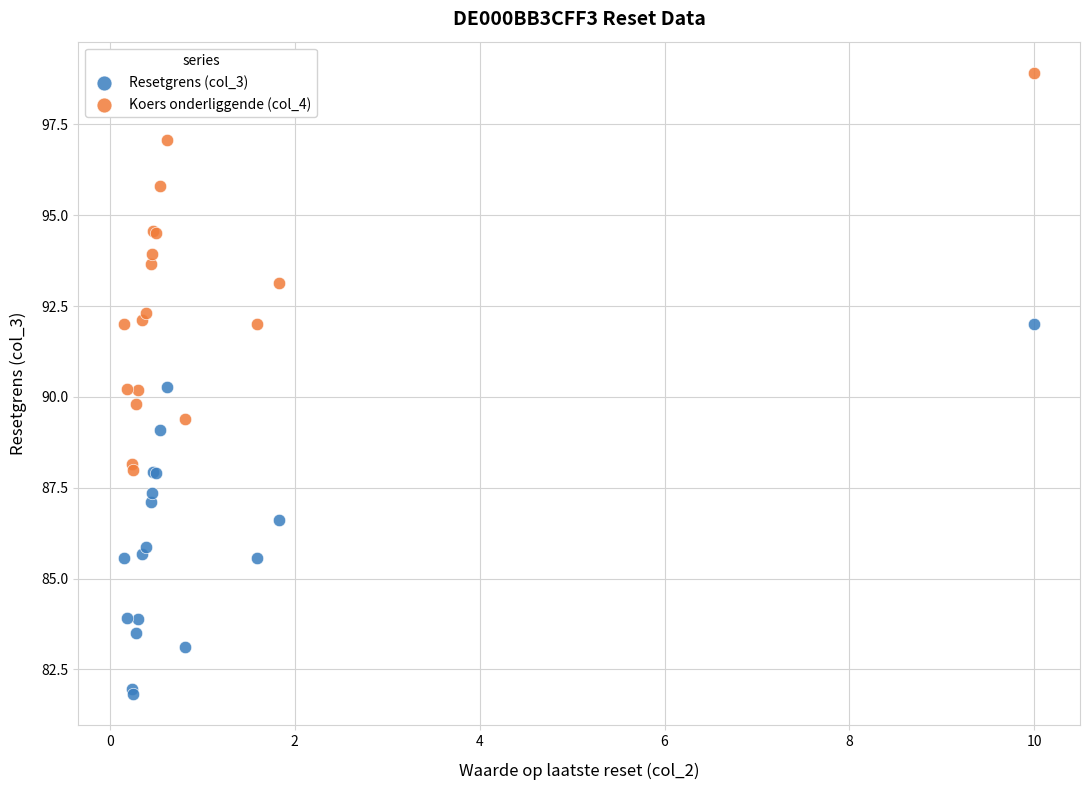

What is the X range (max minus min) for the scatter plot?

9.8